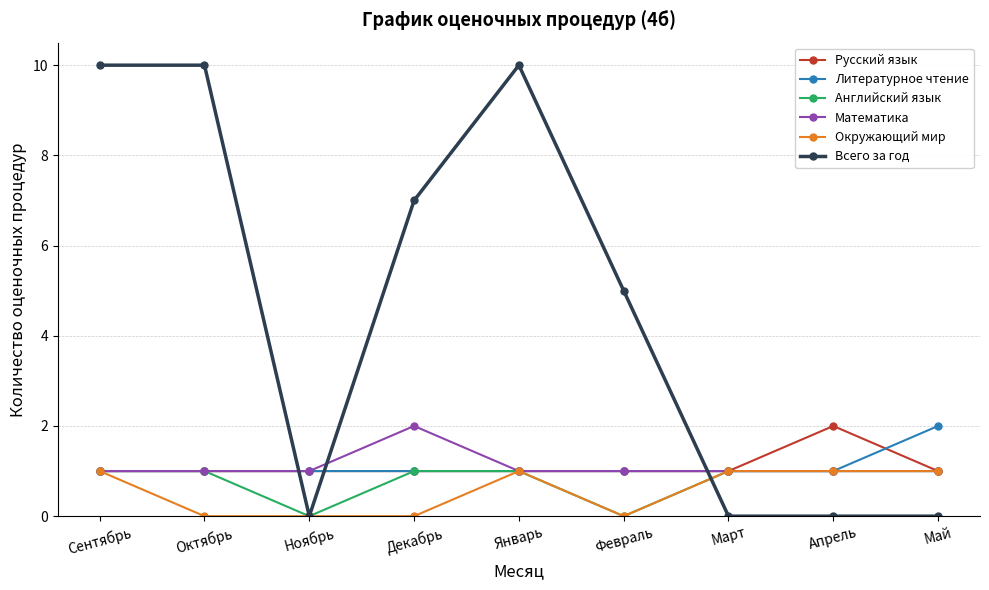

Between Сентябрь and Октябрь, which series saw the biggest shift?

Окружающий мир